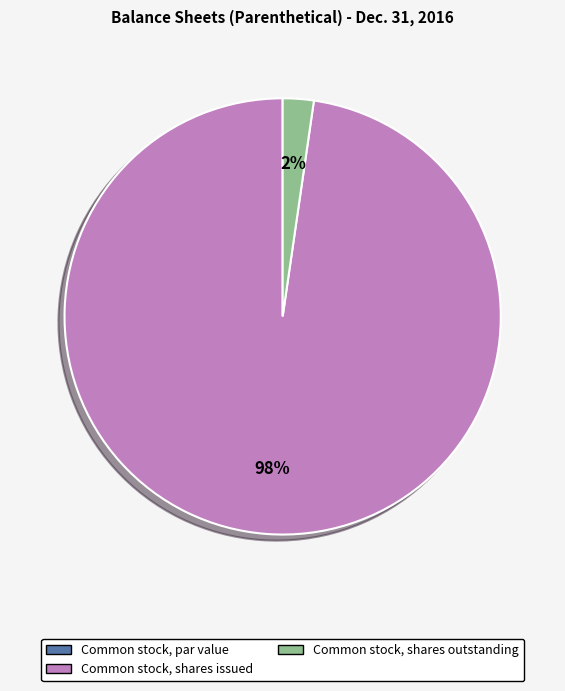

The Common stock, shares issued slice represents 98% of the pie. True or false?

True